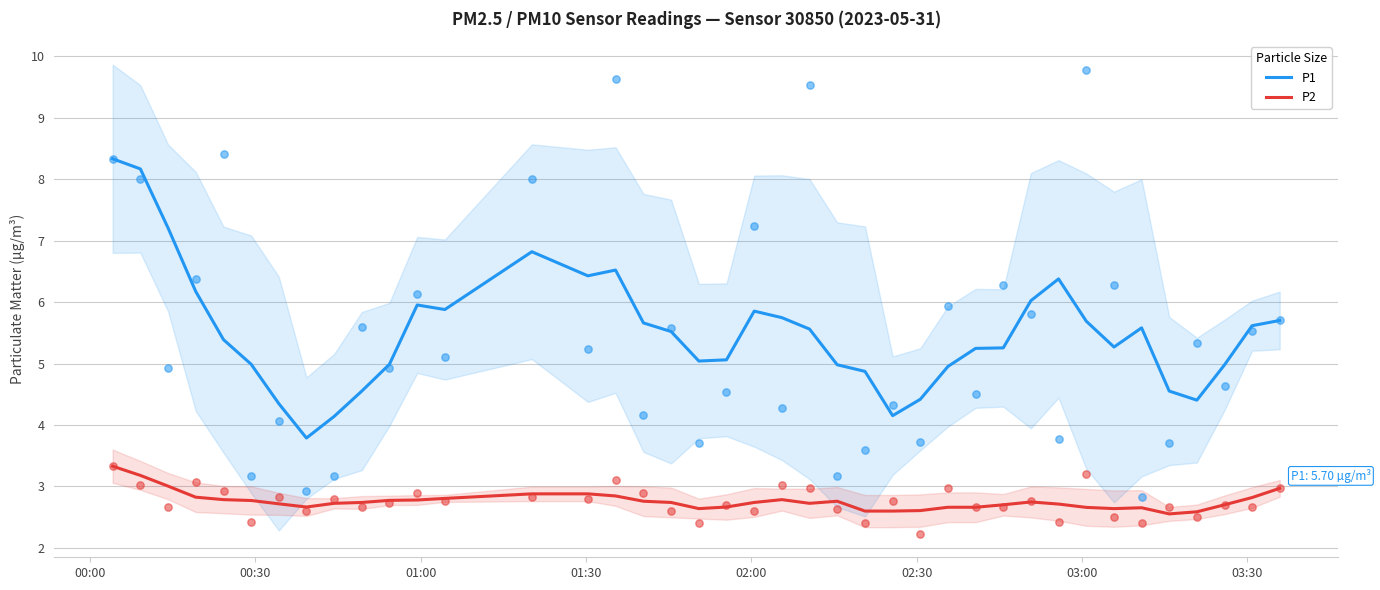

At how many categories does at least one series exceed 2?

40